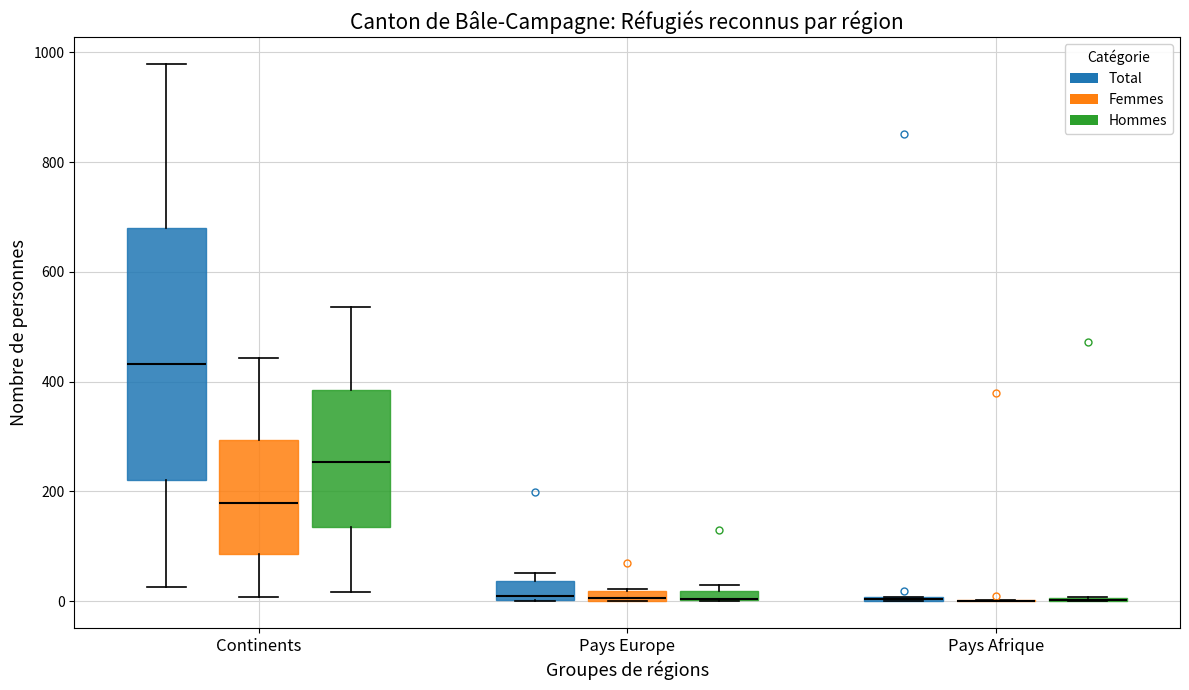

Which box is the tallest, from its lower edge to its upper edge?

Continents (Total)